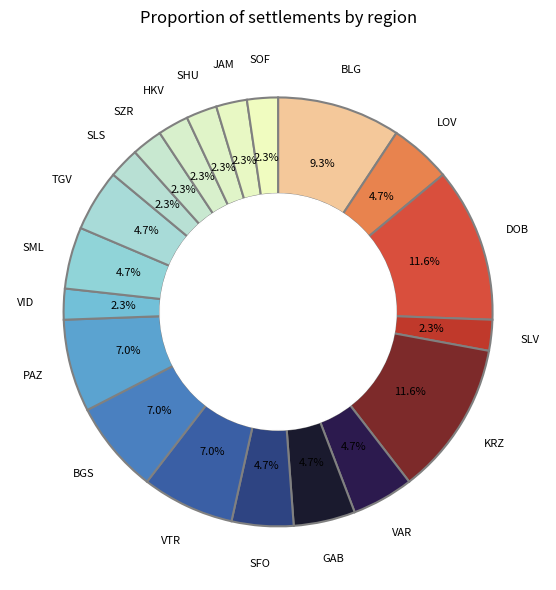

Which slice is the largest?

DOB